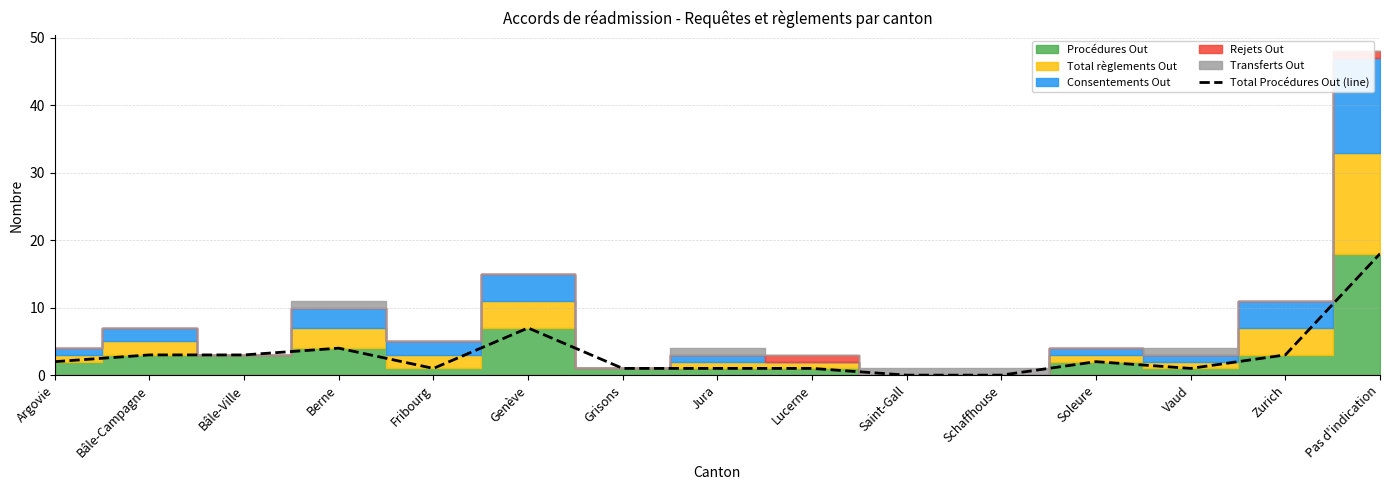

What is the average value?

3